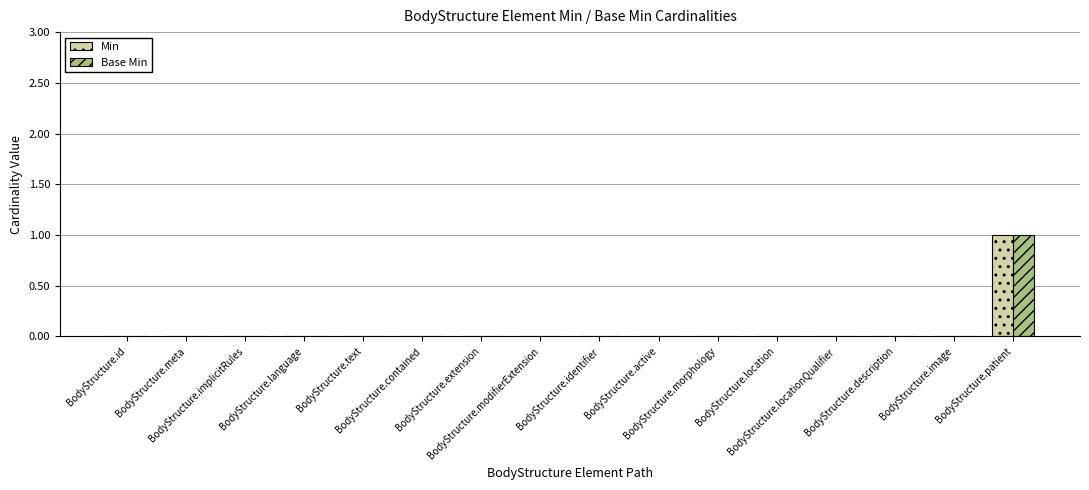

How many groups of bars are there?

16